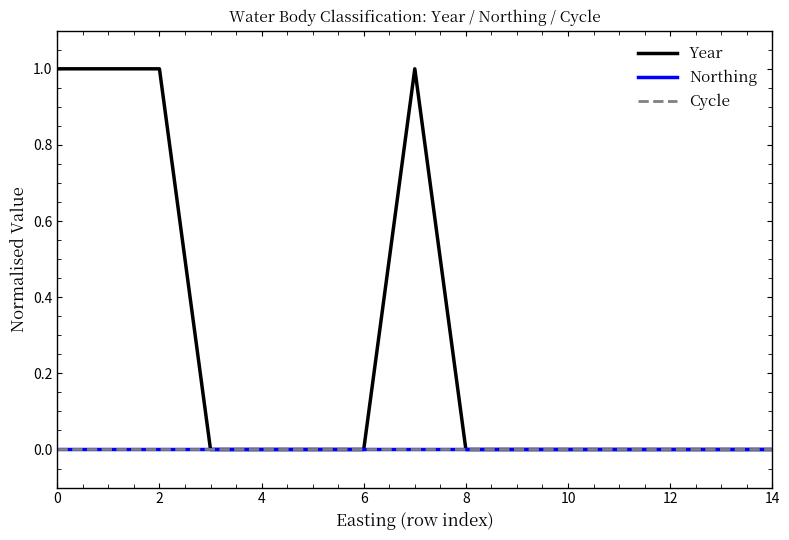

Does the chart display data point markers on the line(s)?

No